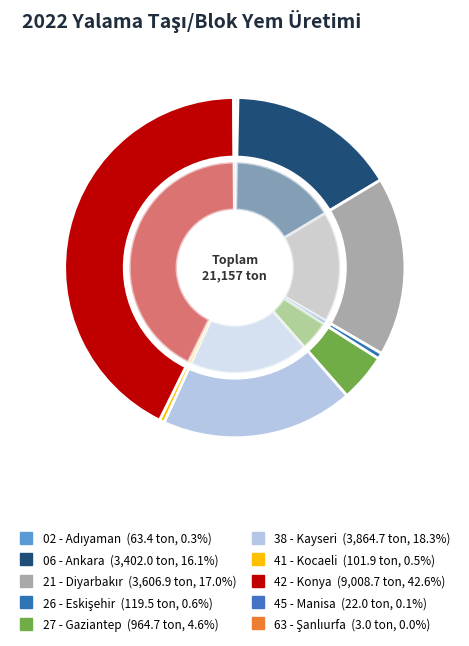

To the nearest percent, what portion does 26 - Eskişehir represent?

1%